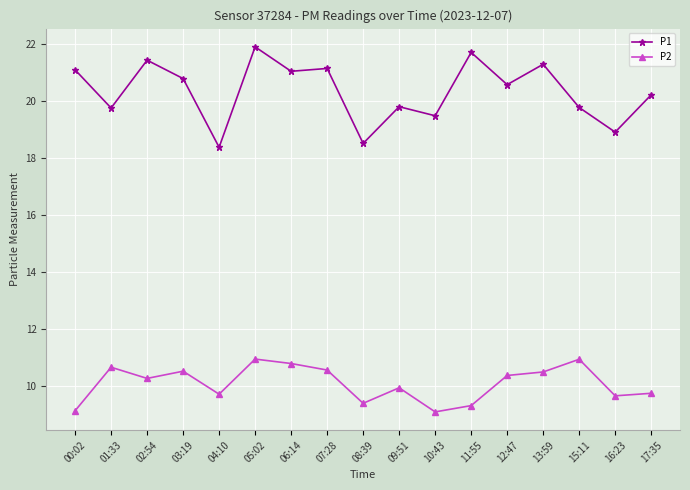

What is the greatest value displayed?

21.9